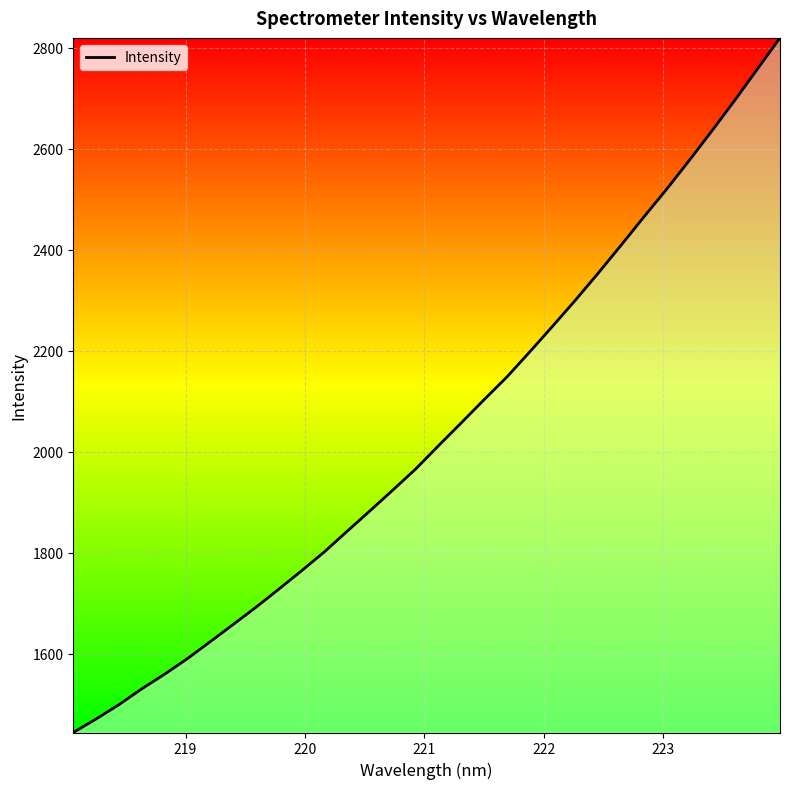

Does the chart display data point markers on the line(s)?

No